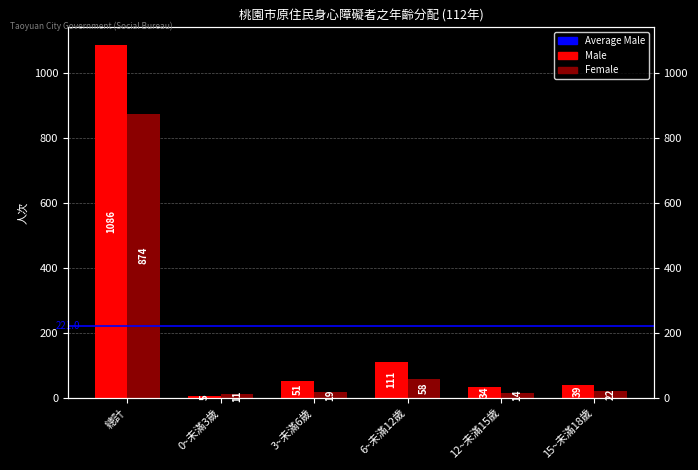

Between 總計 and 0~未滿3歲, which is larger?

總計